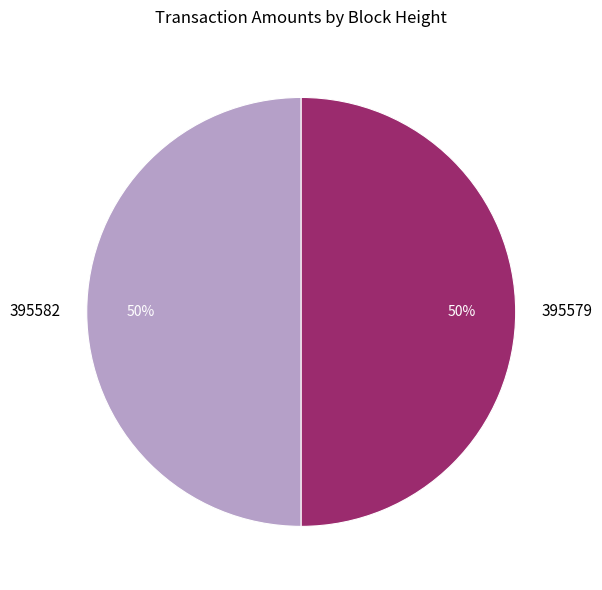

How many segments does this pie chart have?

2